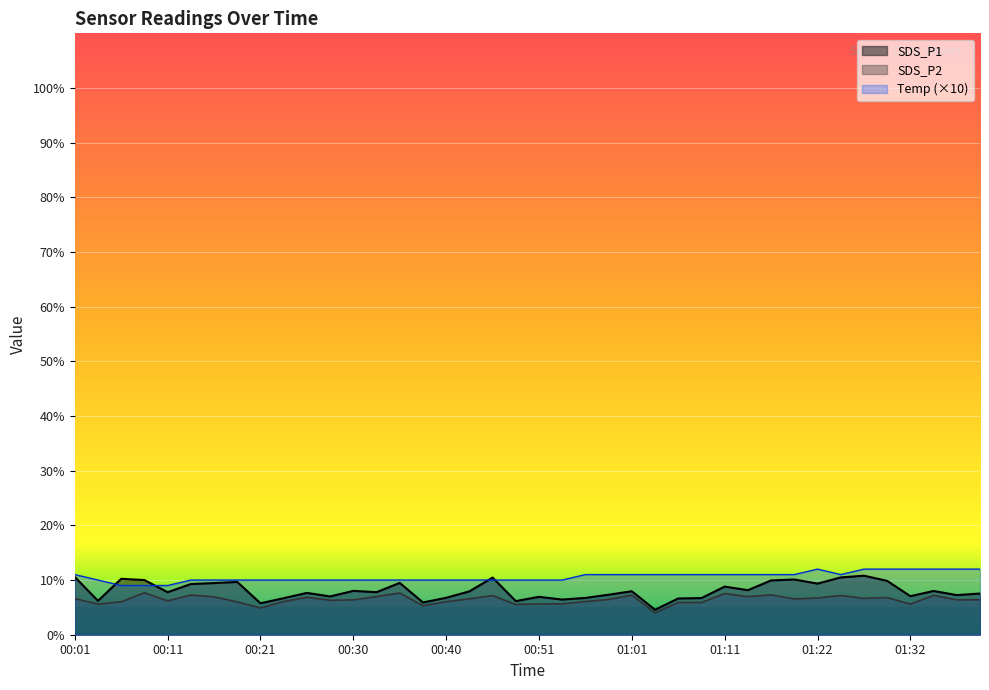

Rank the series by their maximum value, from highest to lowest.

Temp (×10), SDS_P1, SDS_P2